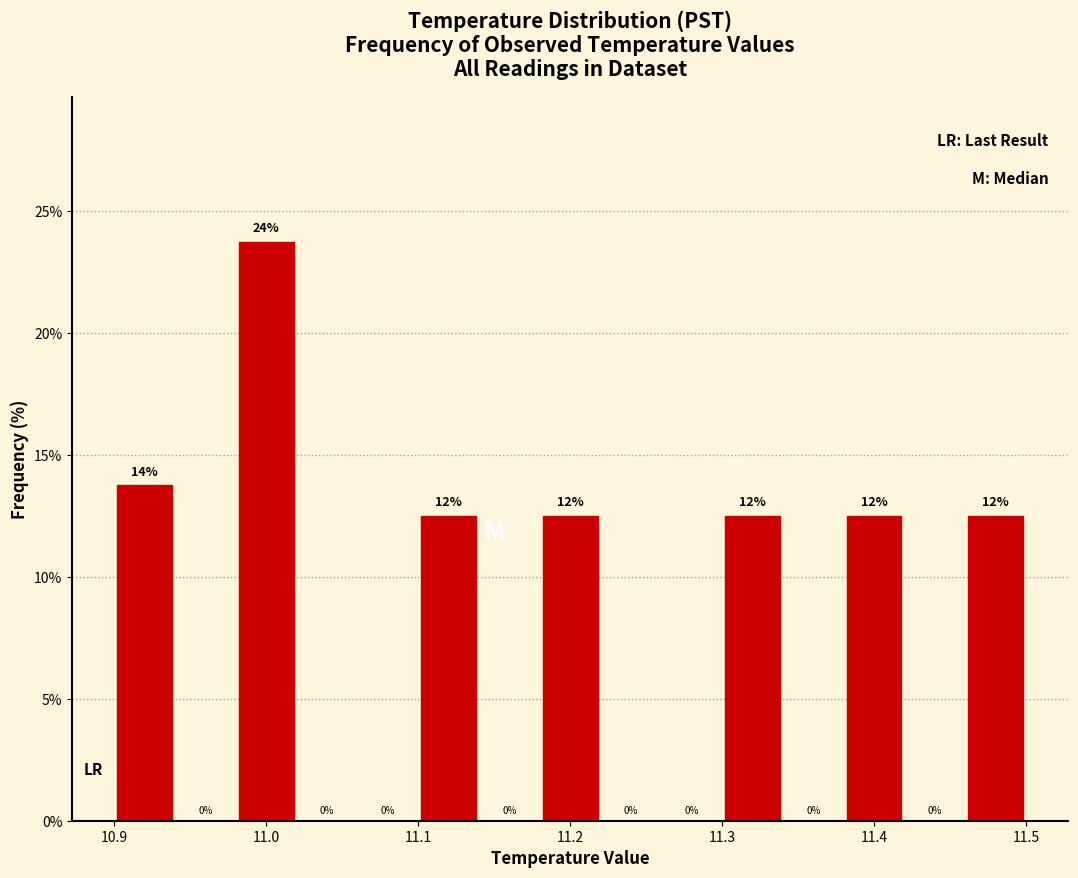

Which range on the x-axis has the tallest bar?

10.98 to 11.02